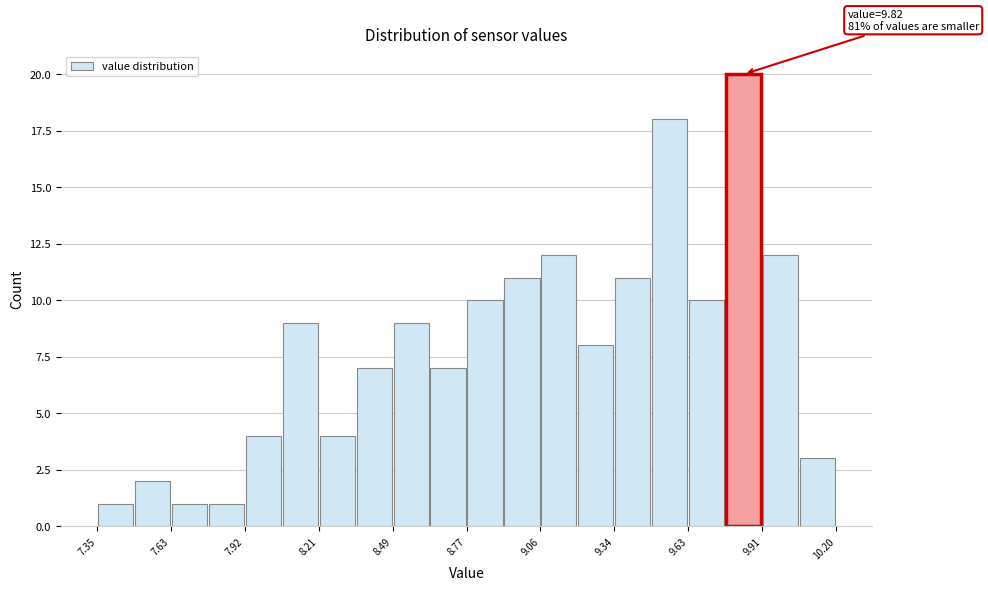

Around what value on the x-axis is the tallest bar? Give the approximate position of its centre, as read against the axis.

9.85